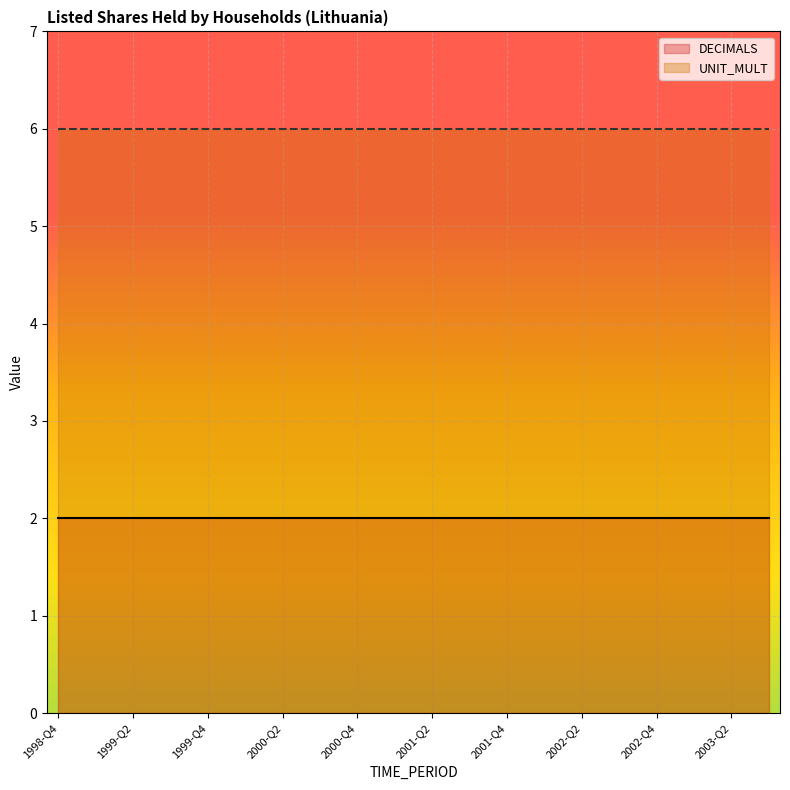

List the series in order of their overall mean, highest first.

UNIT_MULT, DECIMALS